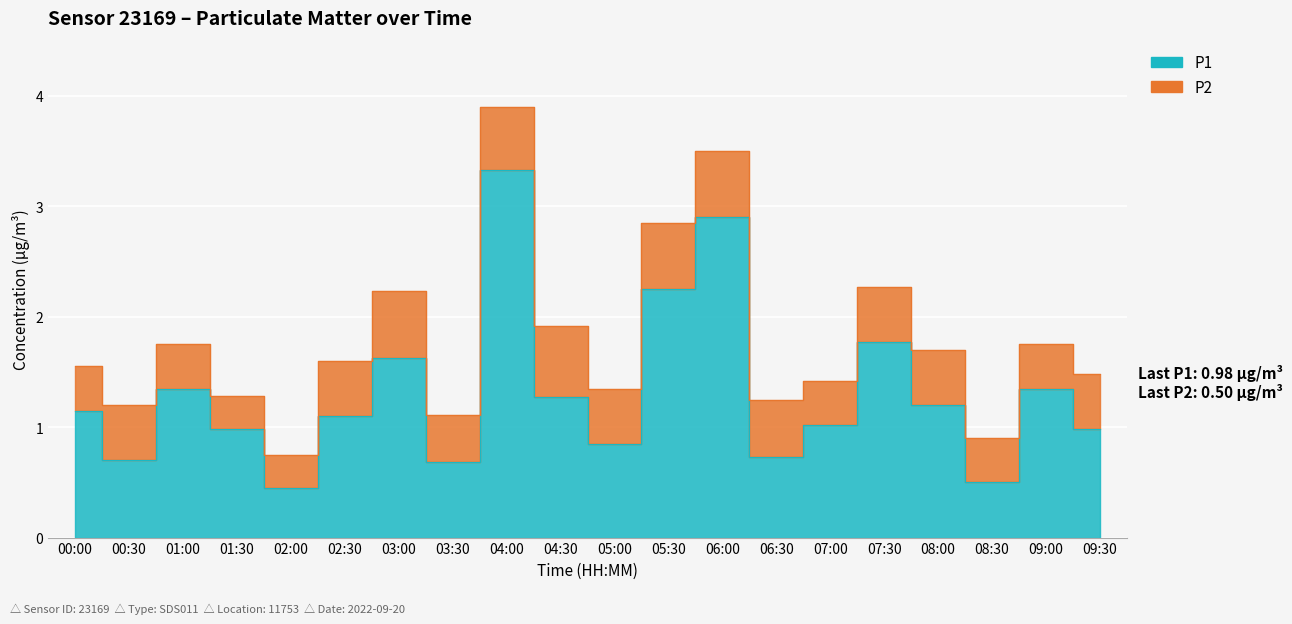

The chart shows a value of 0.5 at 08:30. True or false?

True